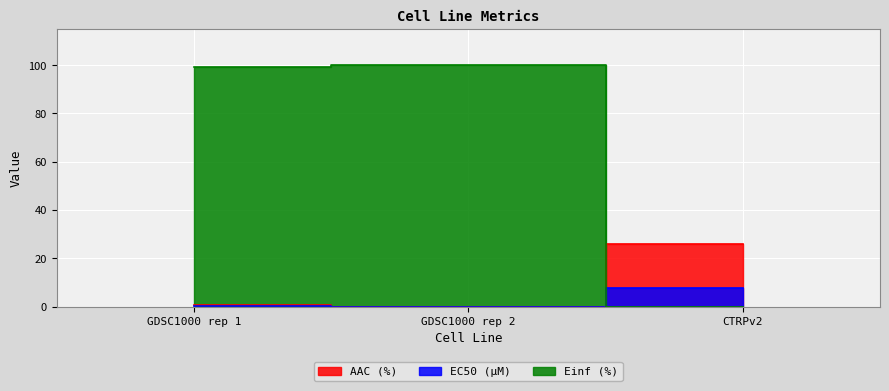

How many series are shown in this chart?

3